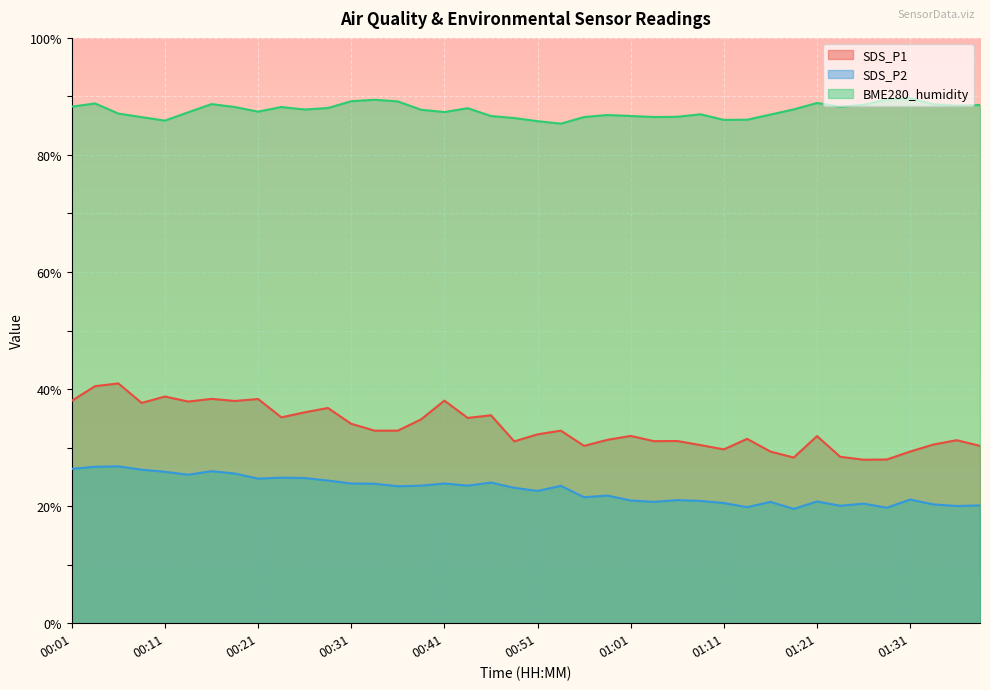

List the series in order of their peak value, lowest first.

SDS_P2, SDS_P1, BME280_humidity